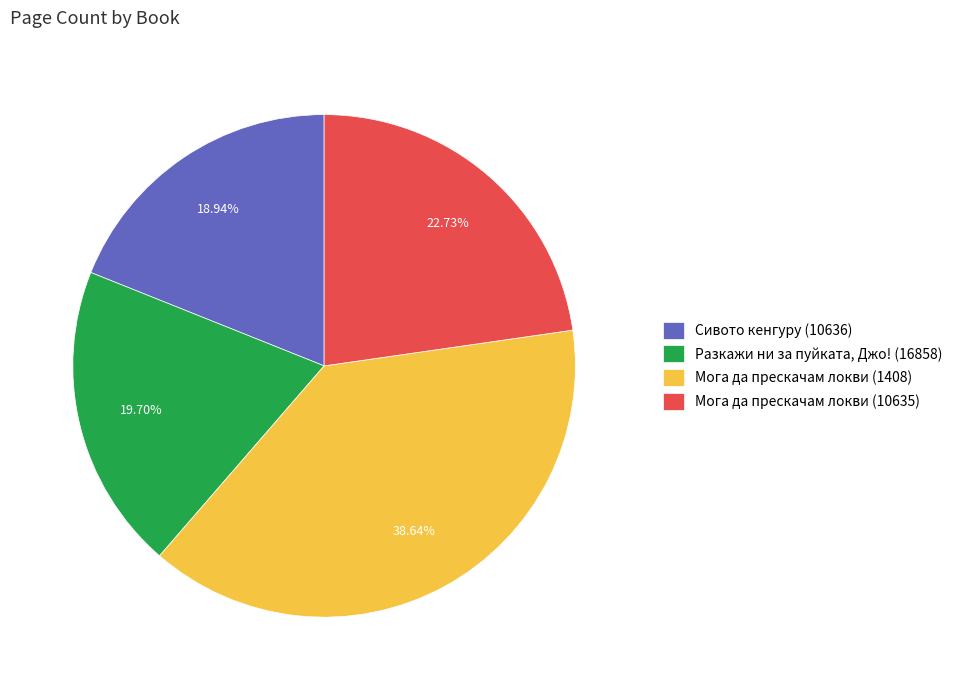

To the nearest percent, what is the average slice percentage?

25%